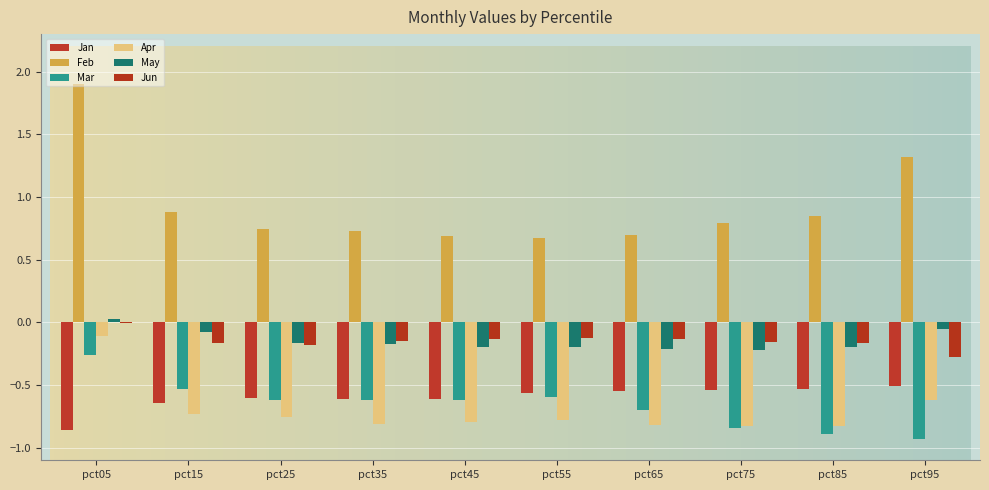

List the labels in order of Apr value, smallest first.

pct75, pct85, pct65, pct35, pct45, pct55, pct25, pct15, pct95, pct05